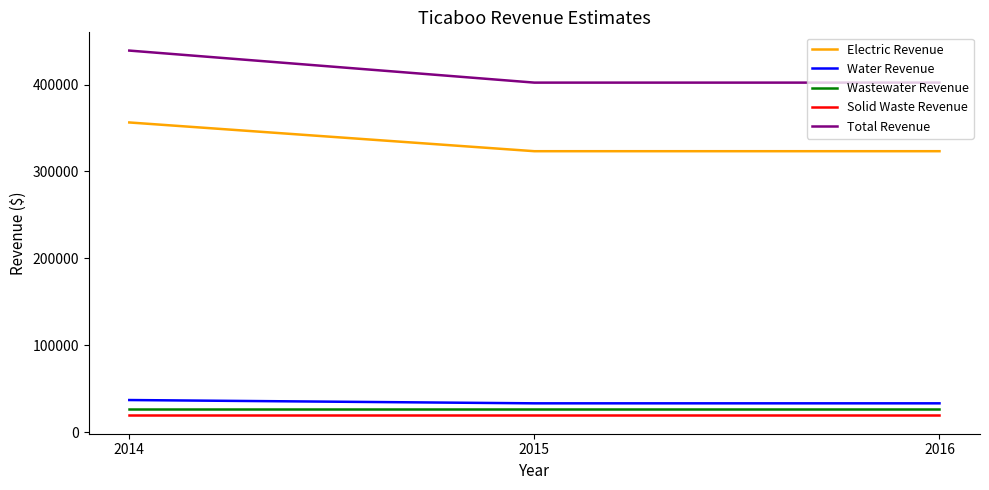

How many distinct data groups are displayed?

5